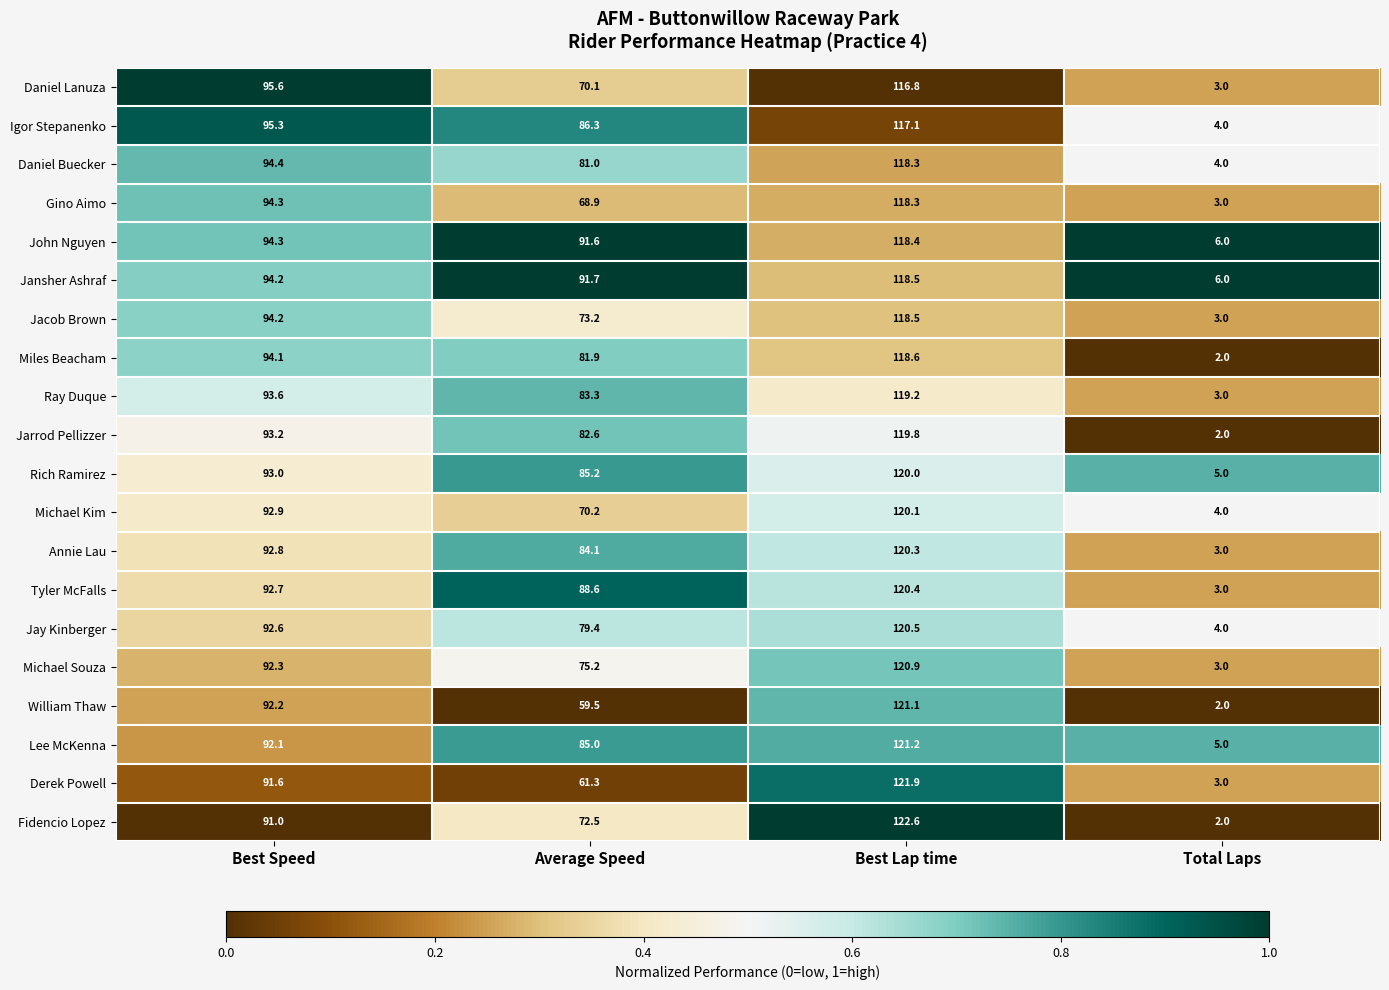

Rank the categories by Jansher Ashraf value from lowest to highest.

Total Laps, Average Speed, Best Speed, Best Lap time